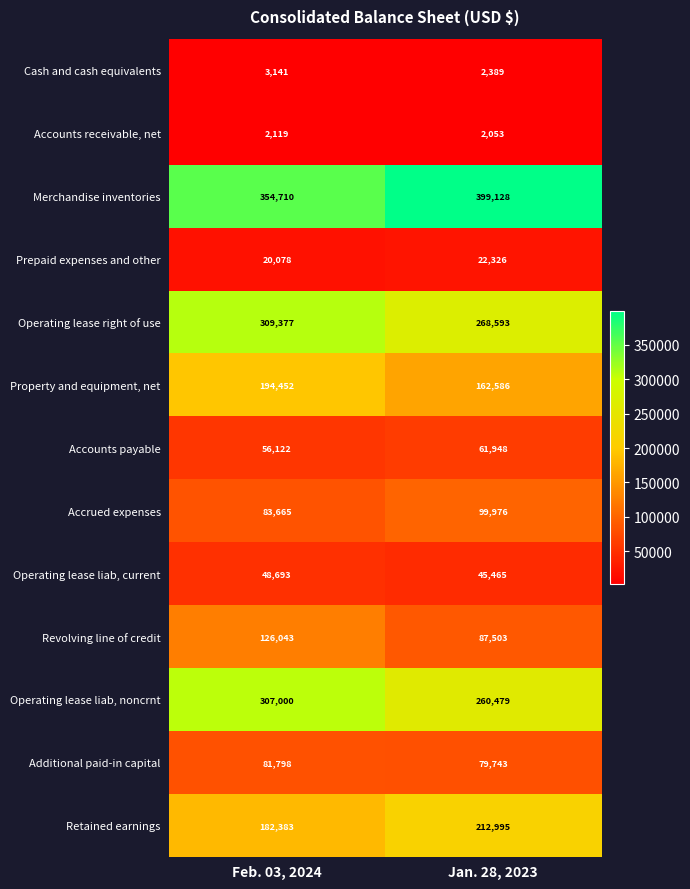

The value of Revolving line of credit at Feb. 03, 2024 is 126043. True or false?

True